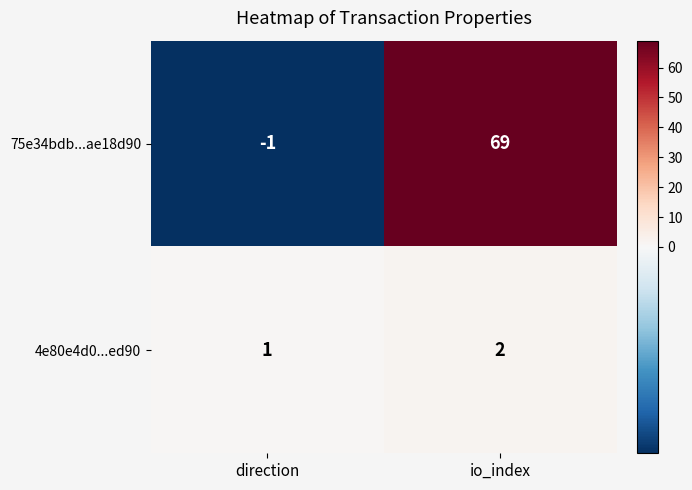

Is the value of 75e34bdb...ae18d90 at io_index greater than the value of 4e80e4d0...ed90 at io_index?

Yes